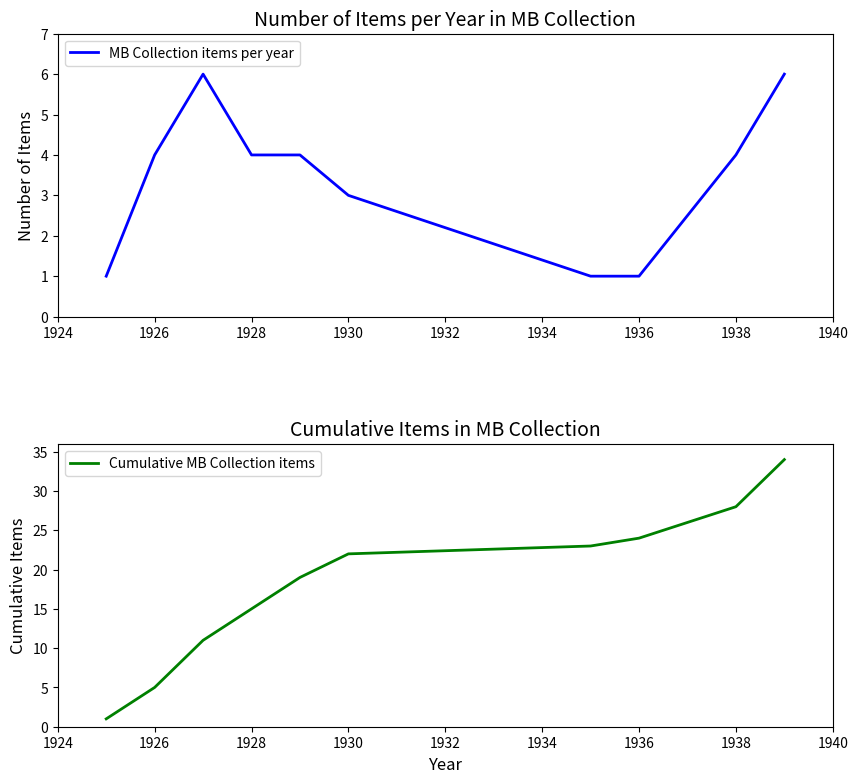

Which series has the widest spread of values?

Cumulative MB Collection items